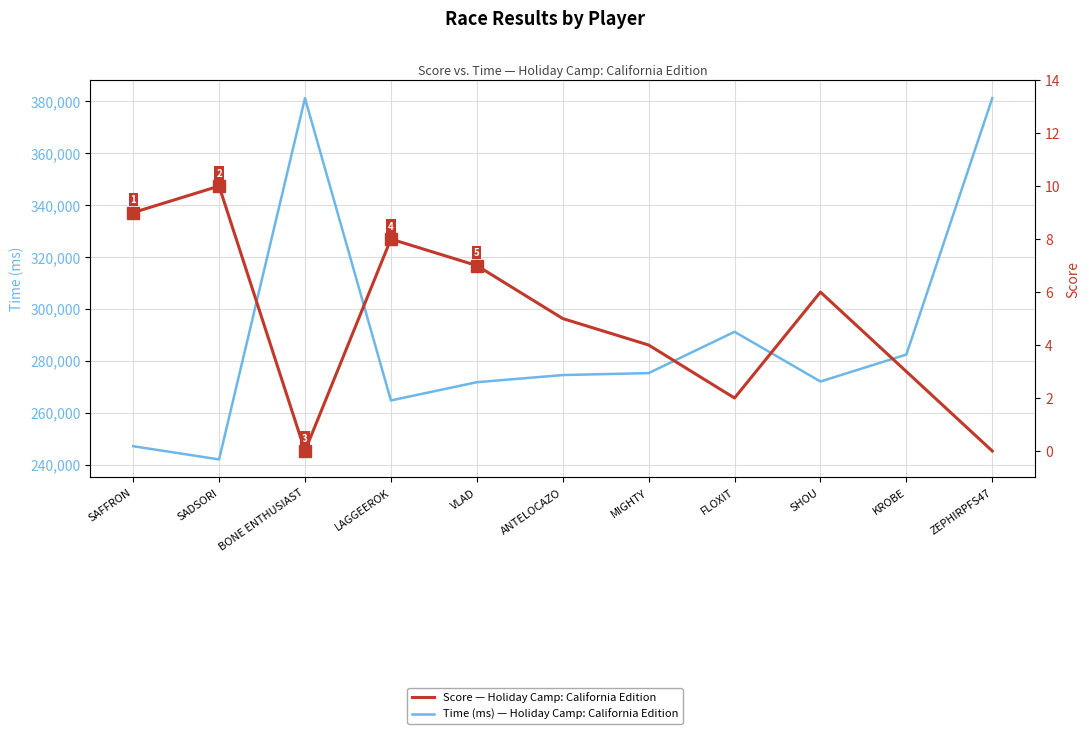

What is the sum of the Score — Holiday Camp: California Edition values at LAGGEEROK and SADSORI?

18